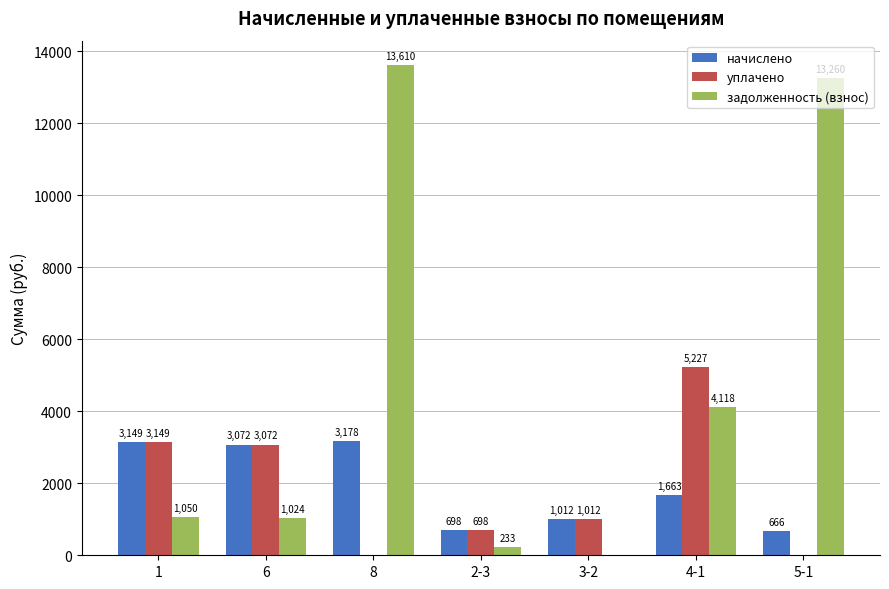

Which category has the highest value in the задолженность (взнос) series?

8